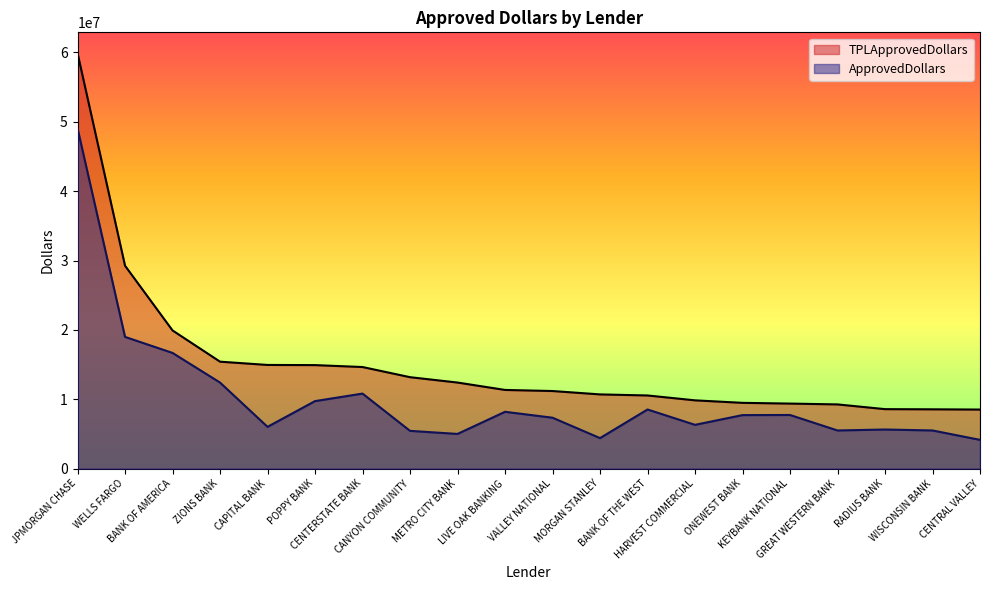

What is the minimum value shown in the chart?

4144000